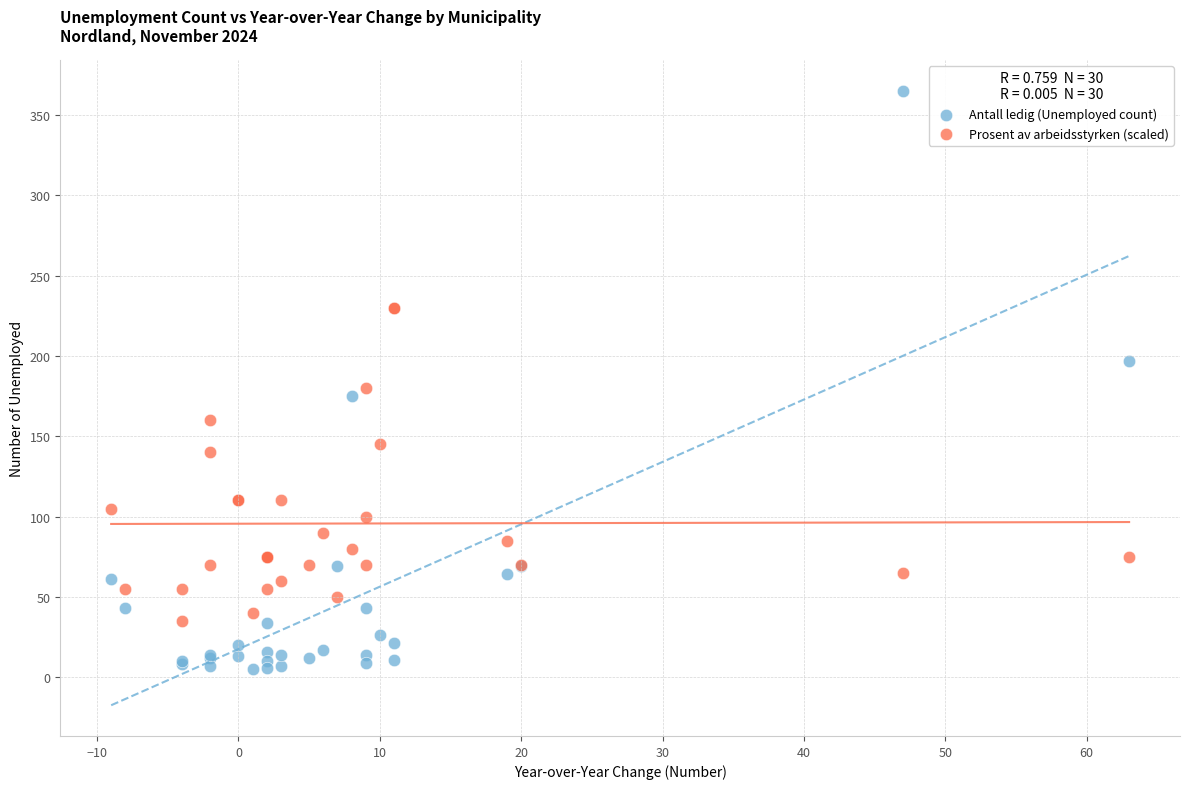

Which series has the widest spread of Y values?

Antall ledig (Unemployed count)